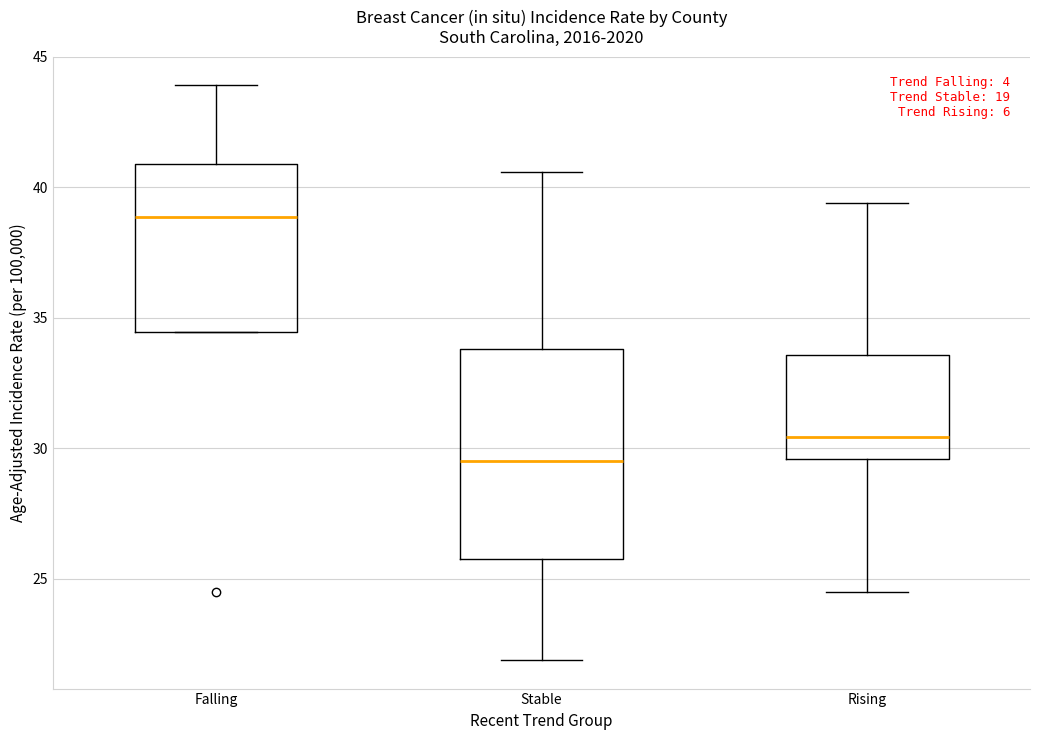

Reading left to right, read every box against the y-axis: the position of its median line, the range the box covers, and the ends of its whiskers. The values are not printed on the chart, so give them approximately, as read against the axis.

Falling: median 39.0, box 34.5 to 41.0, whiskers 34.5 to 44.0
Stable: median 29.5, box 26.0 to 34.0, whiskers 22.0 to 40.5
Rising: median 30.5, box 29.5 to 33.5, whiskers 24.5 to 39.5